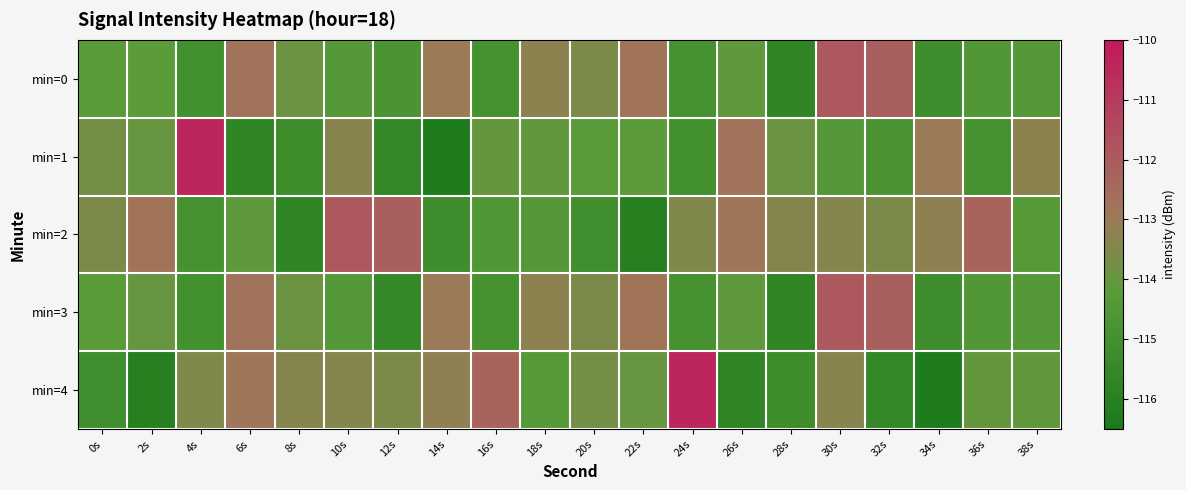

At which category is the sum across all series the highest?

30s